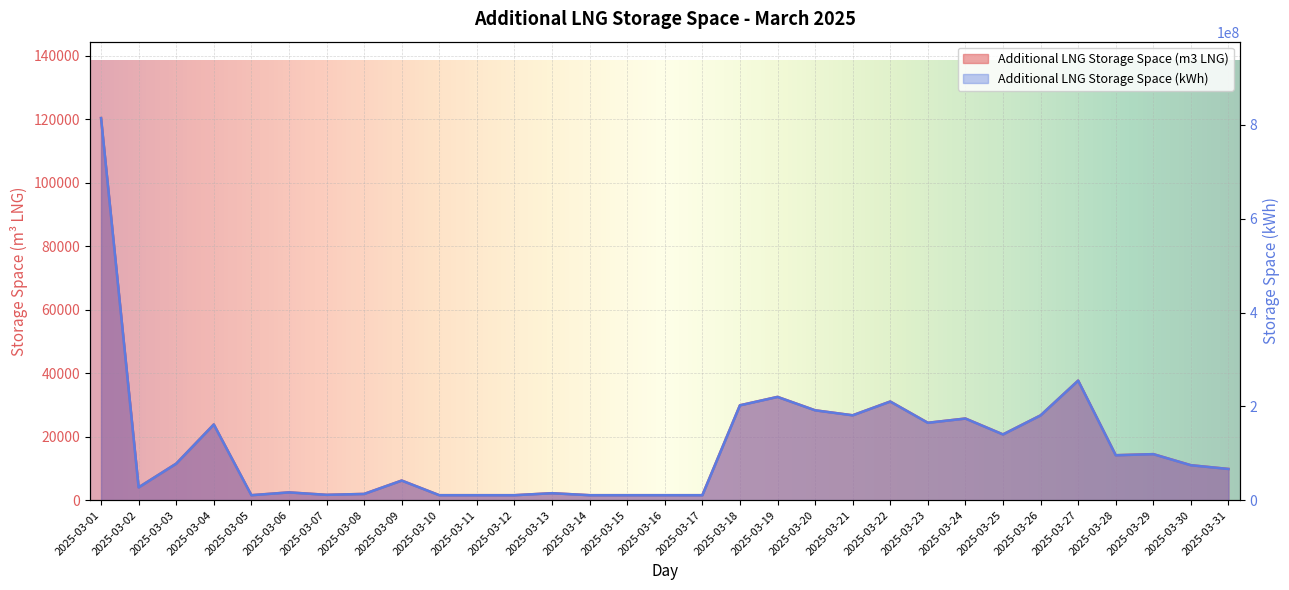

What are all the series names shown in the legend?

Additional LNG Storage Space (m3 LNG), Additional LNG Storage Space (kWh)